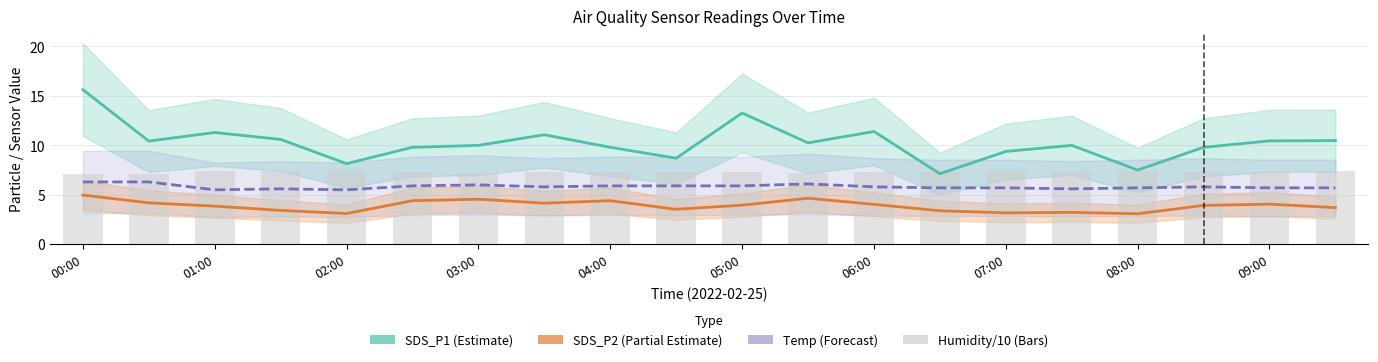

Rank the series by their maximum value, from lowest to highest.

SDS_P2, Temp, Humidity/10, SDS_P1